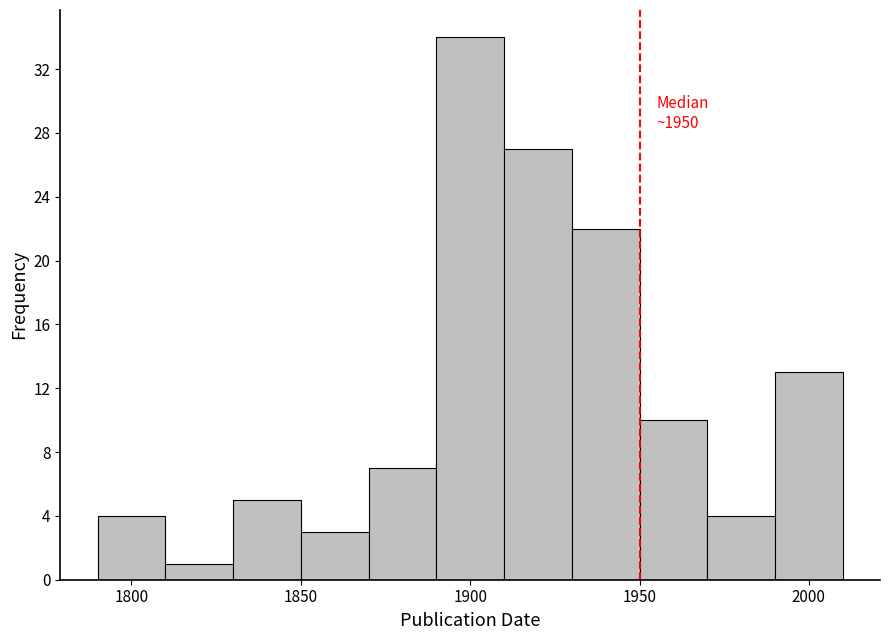

Which range on the x-axis has the tallest bar?

1890 to 1910